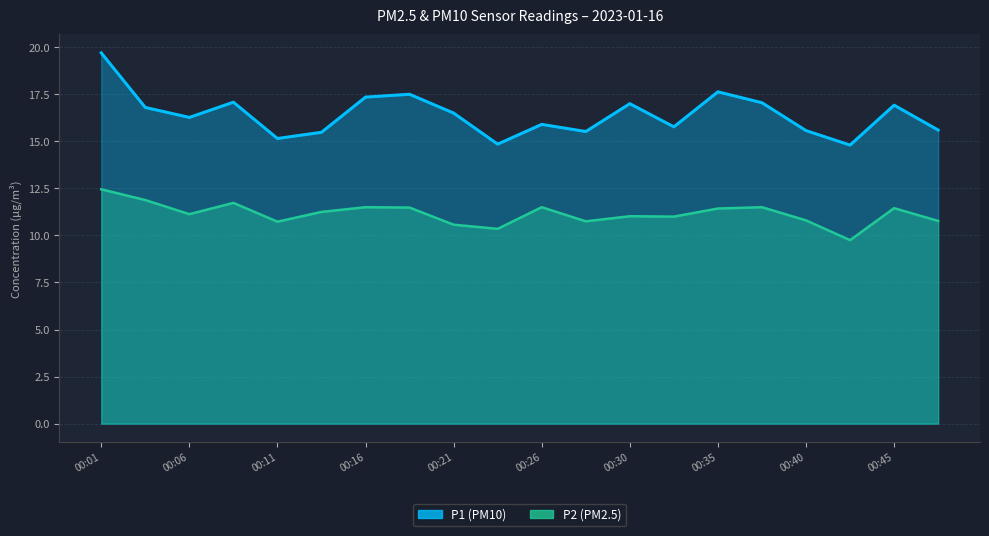

How many interior local peaks does the P2 series have?

6